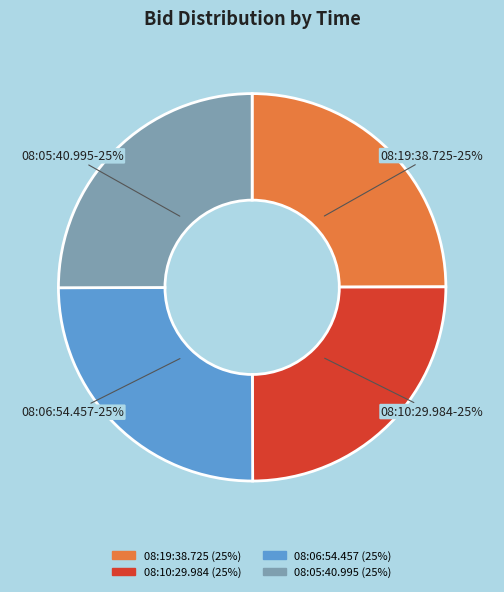

Approximately how many times larger is the value at 08:10:29.984 compared to 08:06:54.457?

1.0